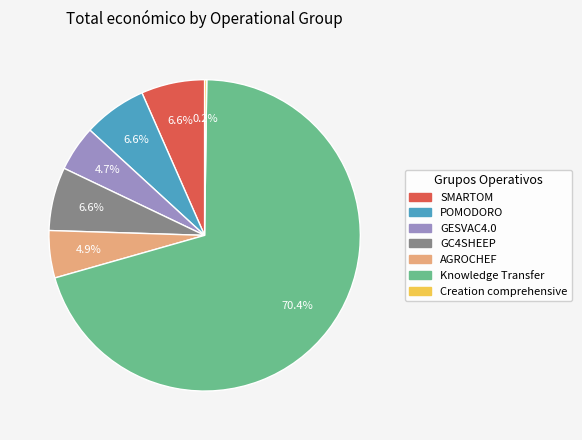

What percentage is the POMODORO slice, to the nearest percent?

7%